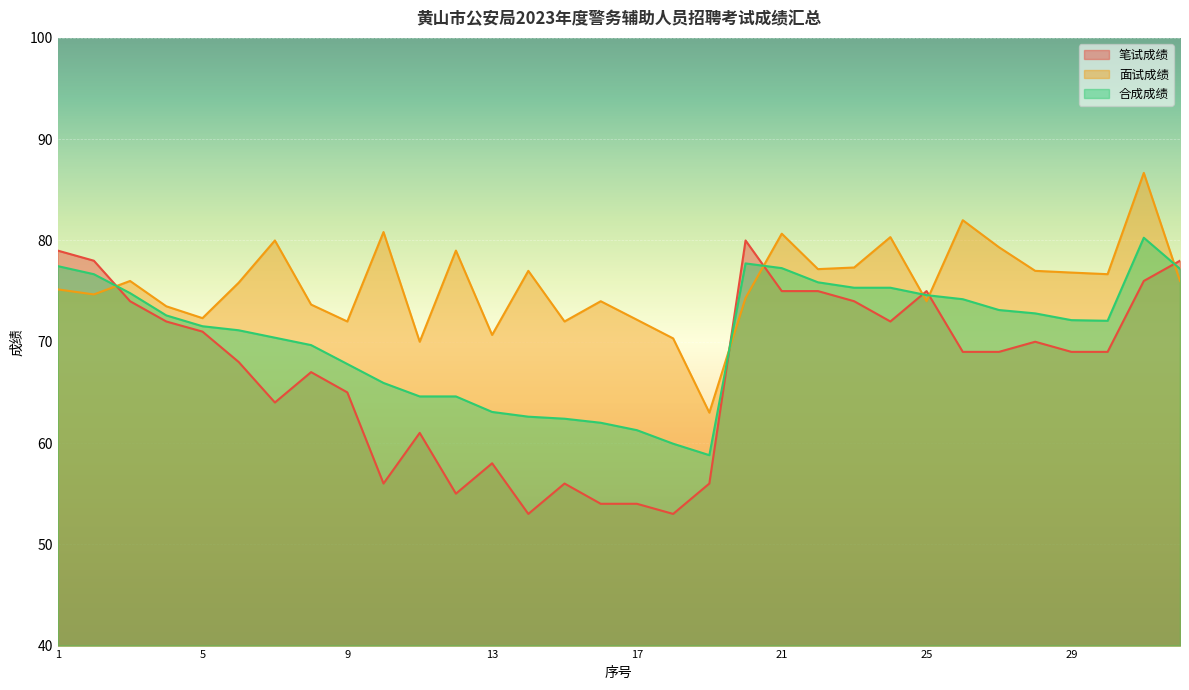

Which category has the lowest value in the 笔试成绩 series?

14